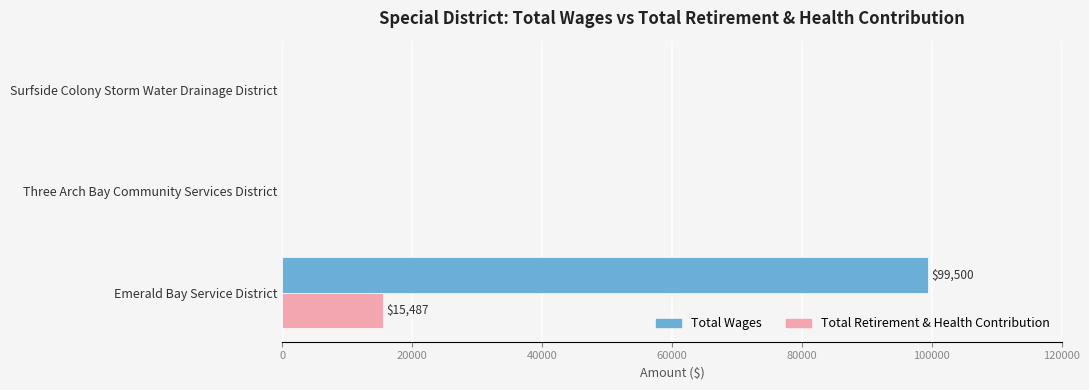

What are all the series names shown in the legend?

Total Wages, Total Retirement & Health Contribution